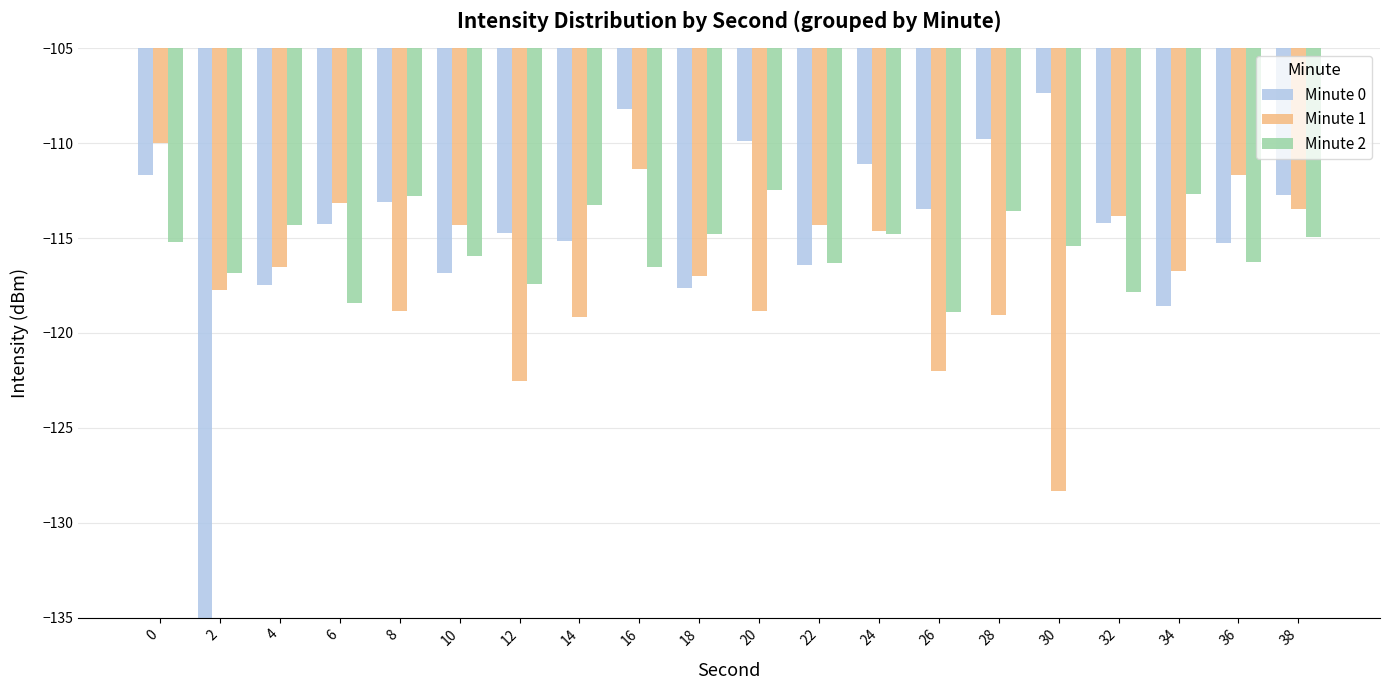

Which series changed the most between 26 and 32?

Minute 1